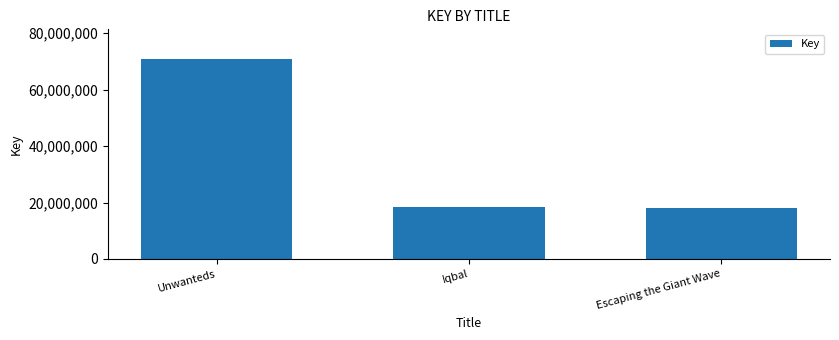

What is the maximum value shown in the chart?

70727444